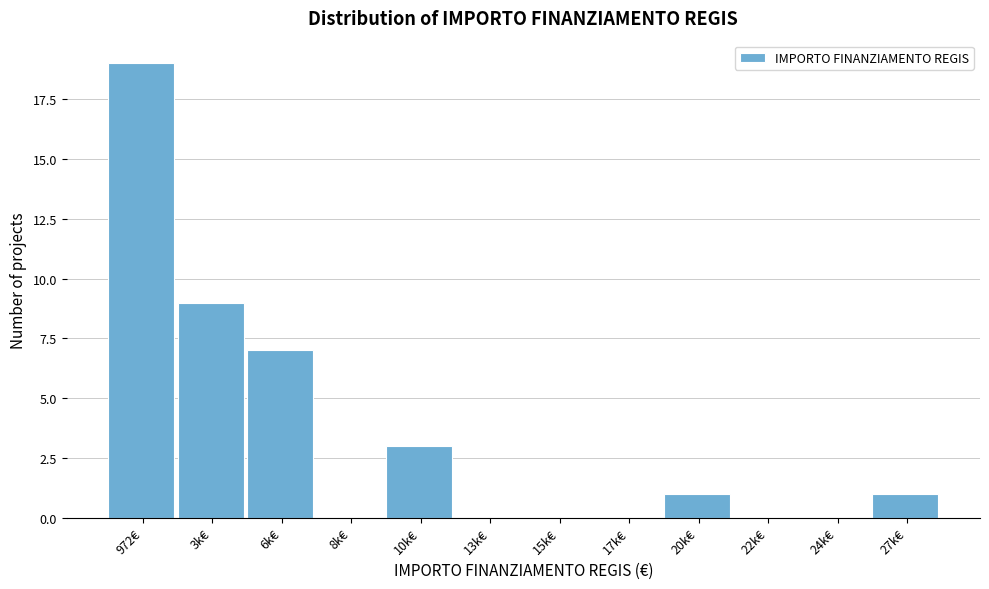

Reading left to right, extract all data points from this chart.

972€=19	3k€=9	6k€=7	8k€=0	10k€=3	13k€=0	15k€=0	17k€=0	20k€=1	22k€=0	24k€=0	27k€=1